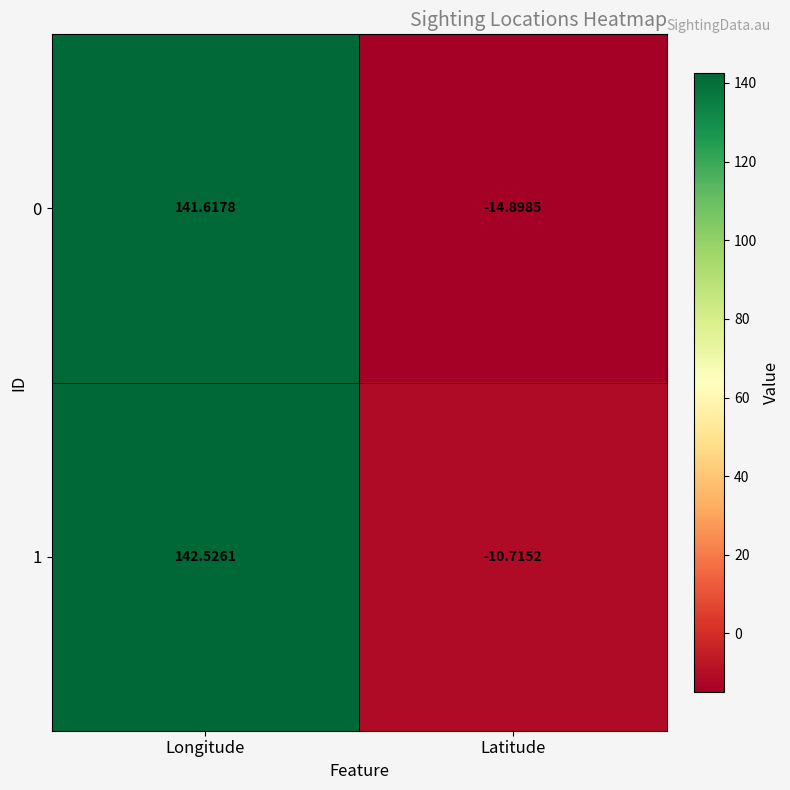

At which category is the sum across all series the highest?

Longitude